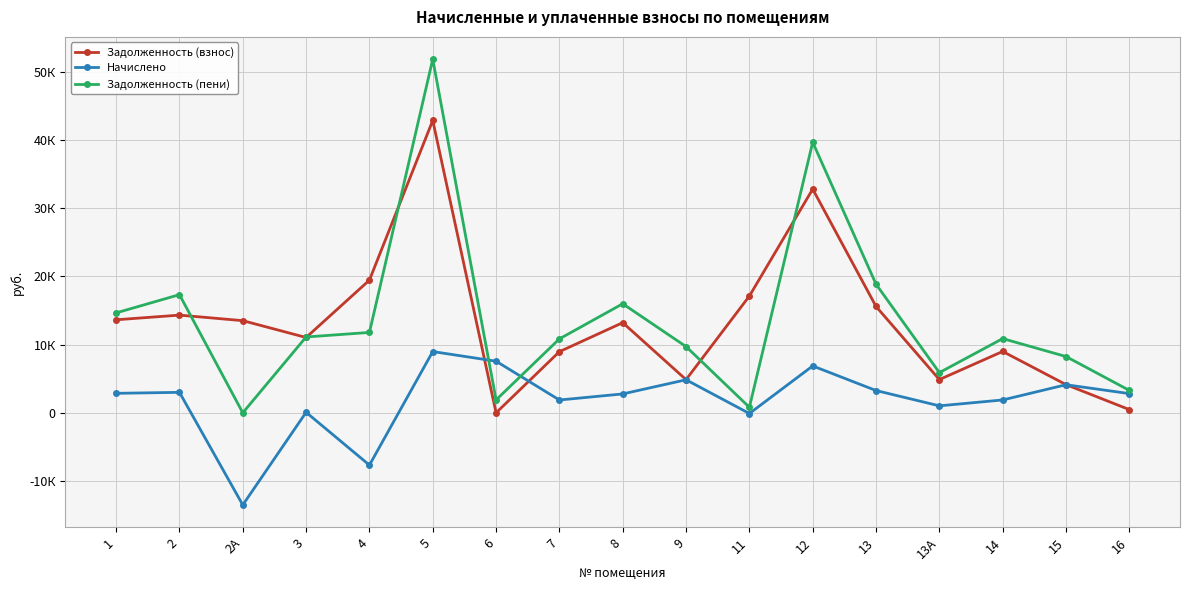

What is the spread (max minus min) of values at 2А?

27026.6